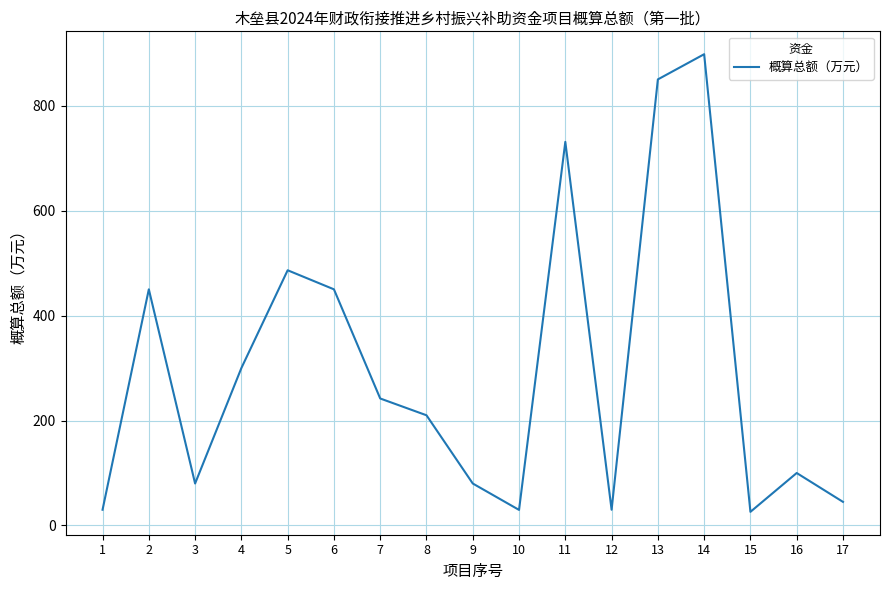

Is it true that the value at 15 is 26.0?

True